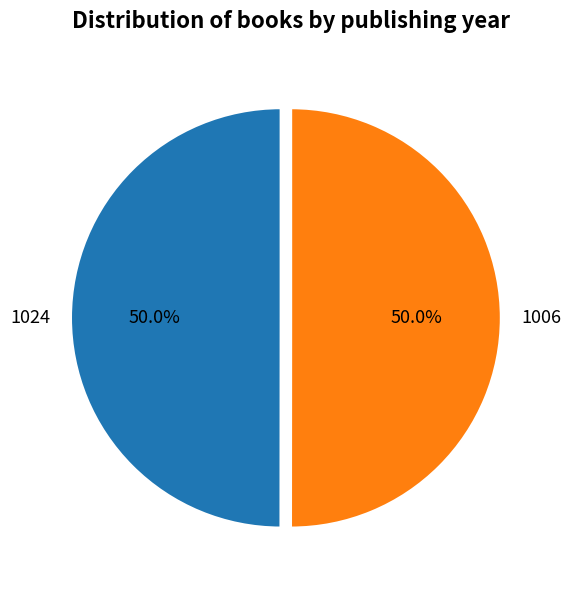

What percentage is NOT represented by 1006?

50.0%